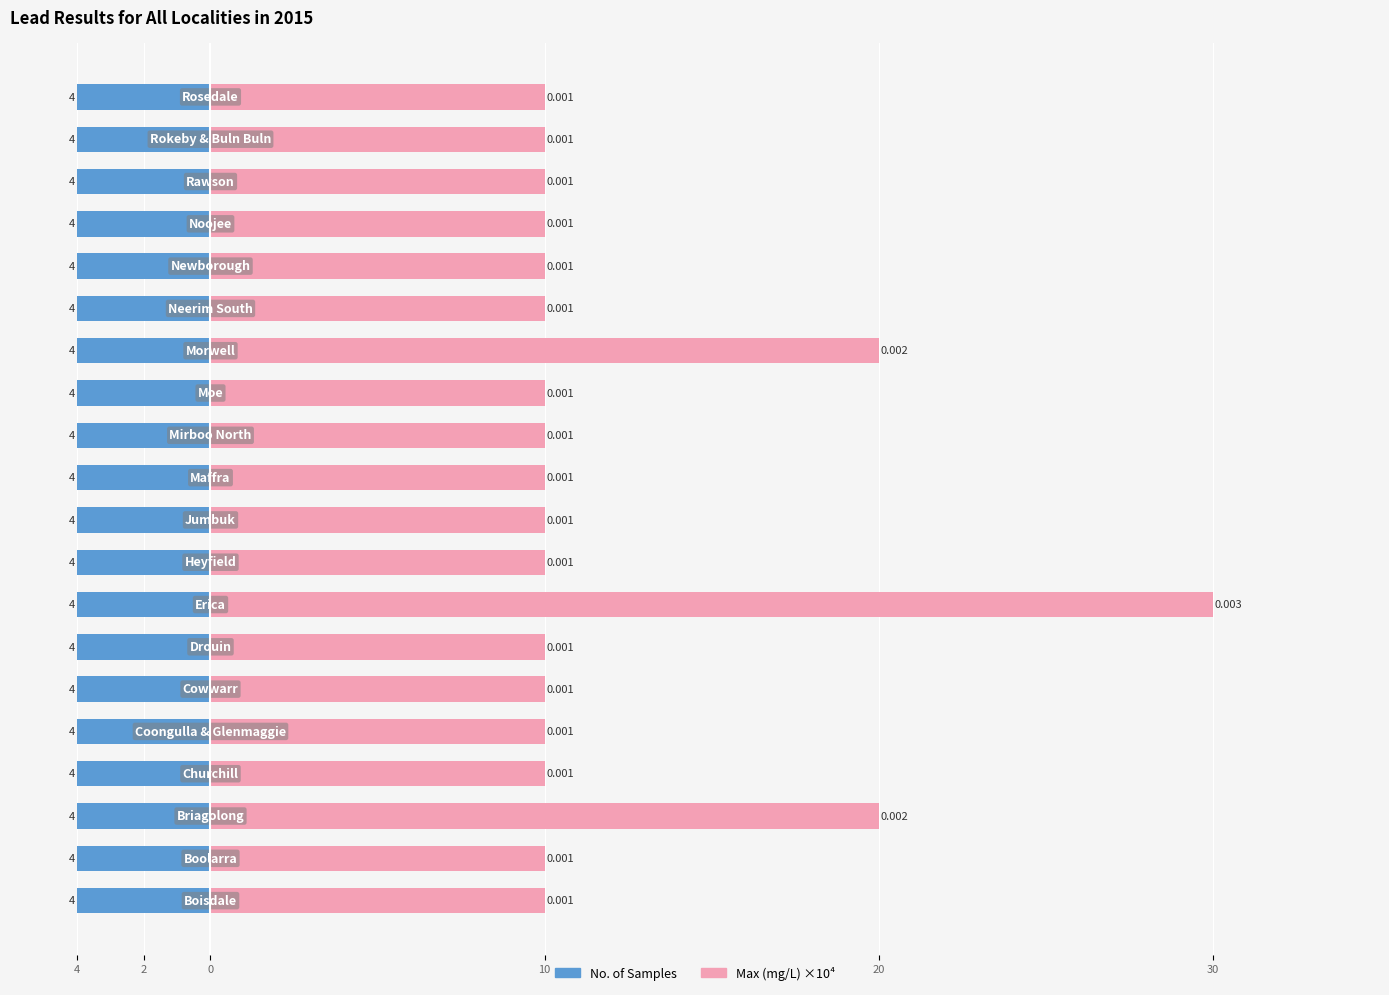

List the series in order of their overall mean, lowest first.

No. of Samples, Max (mg/L) ×10⁴